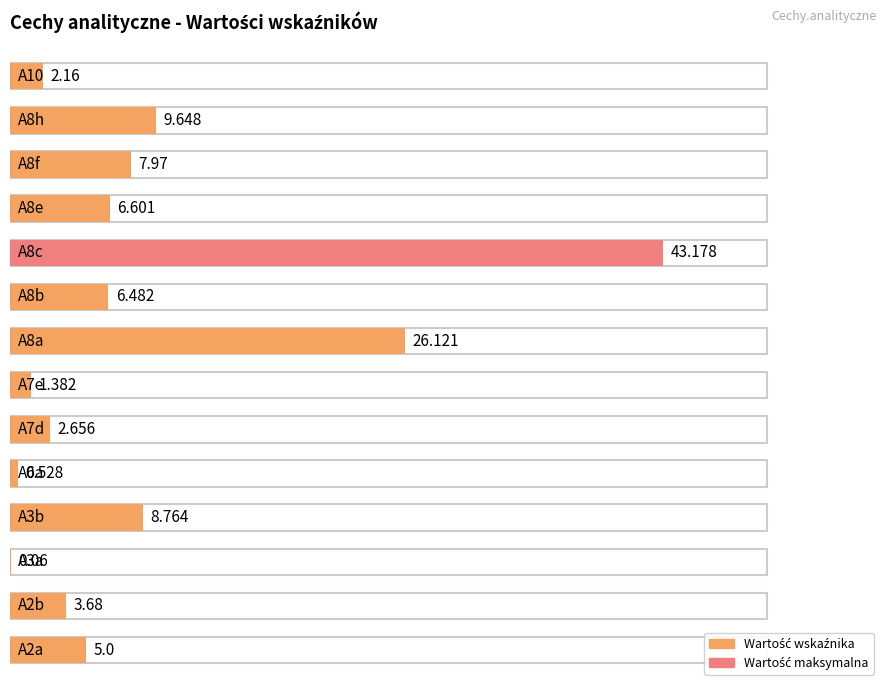

Count the number of values greater than 6.

7